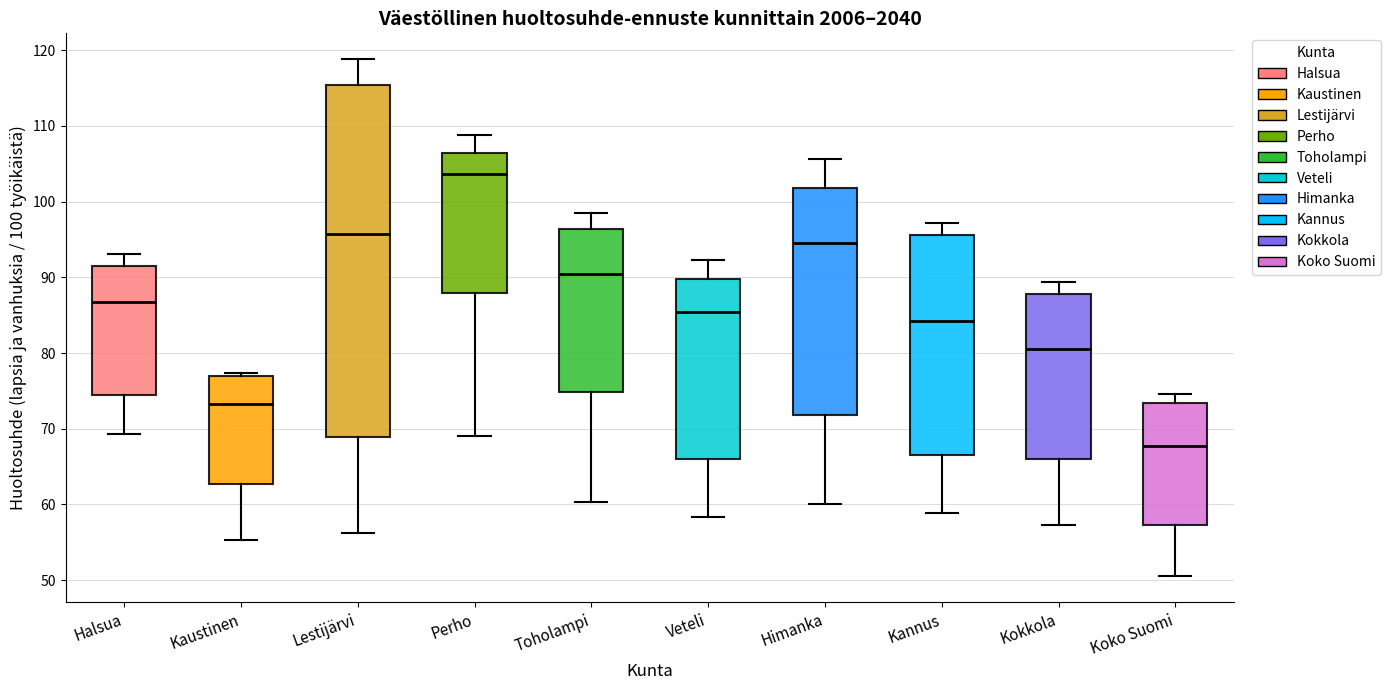

Comparing the boxes themselves (not the whiskers), which one is the tallest?

Lestijärvi